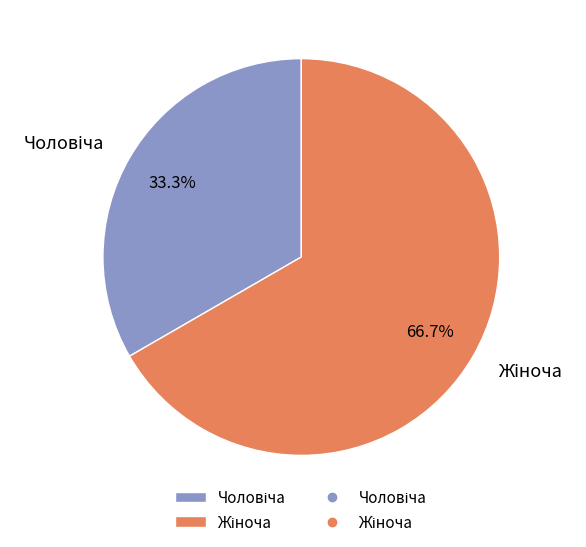

How many segments does this pie chart have?

2